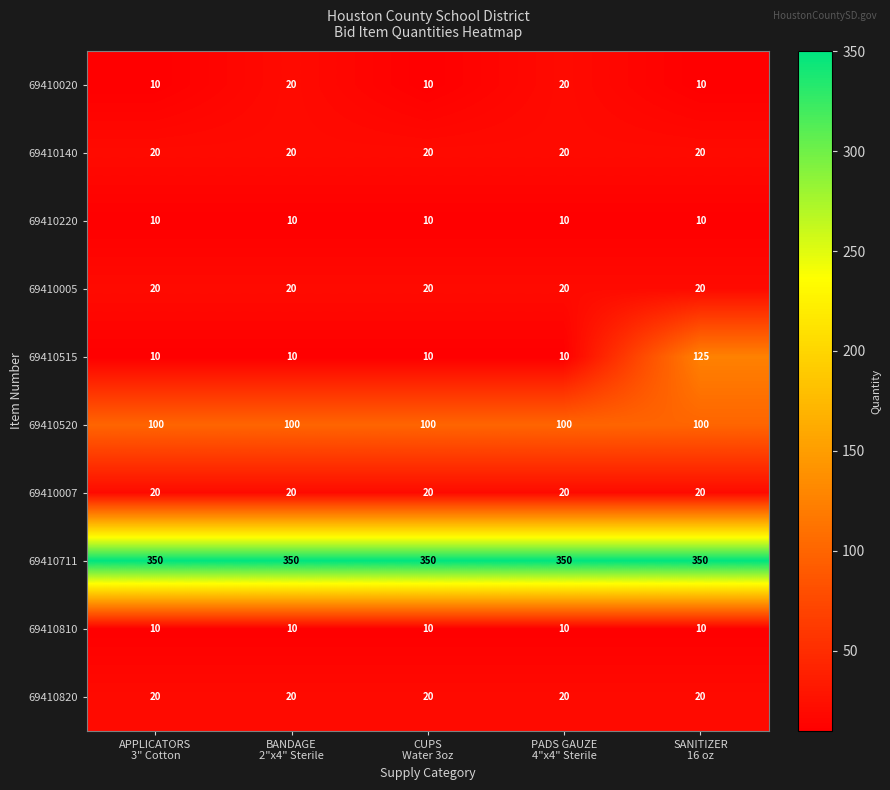

Which series has the largest range (max minus min)?

69410515